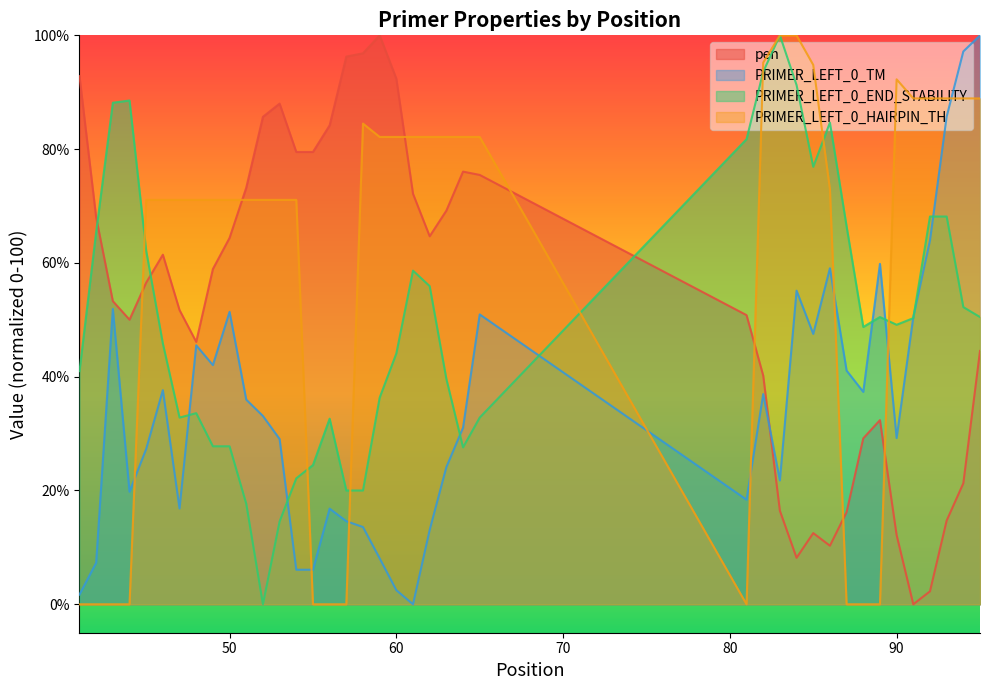

Which category has the highest value across all series?

59